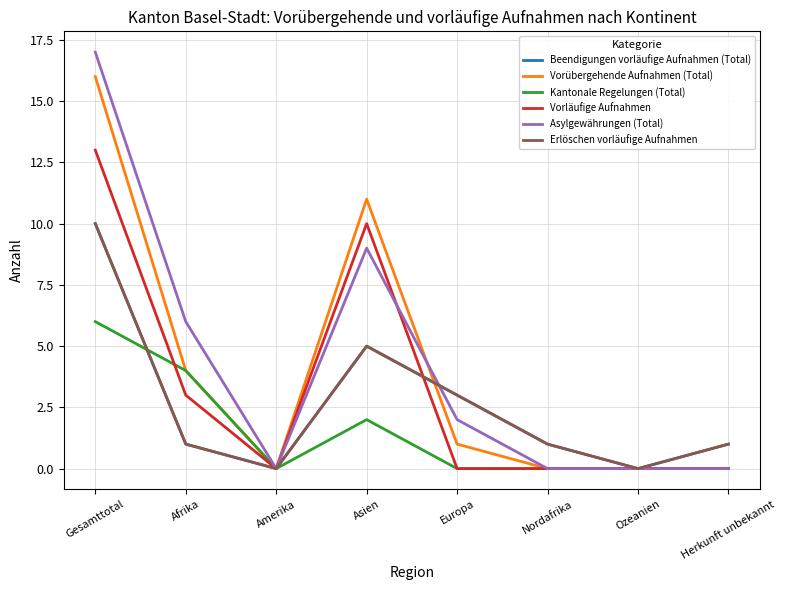

Is this an area chart (filled region under the line)?

No